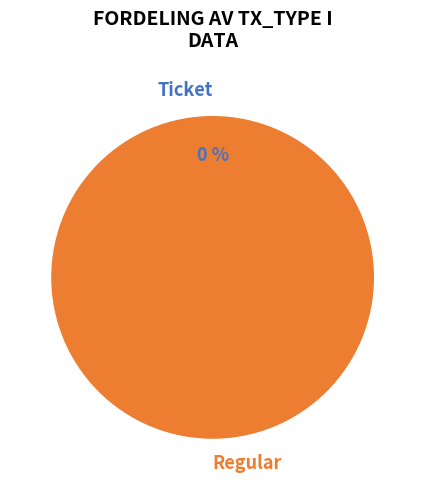

What is the majority slice?

Regular